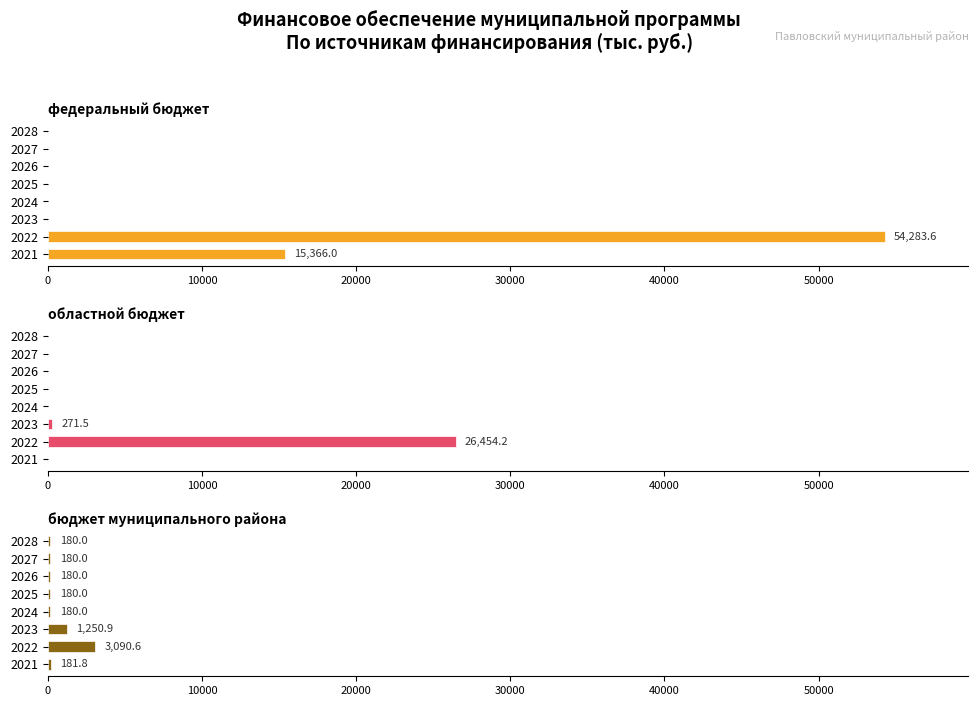

What position from the left is 30000?

4